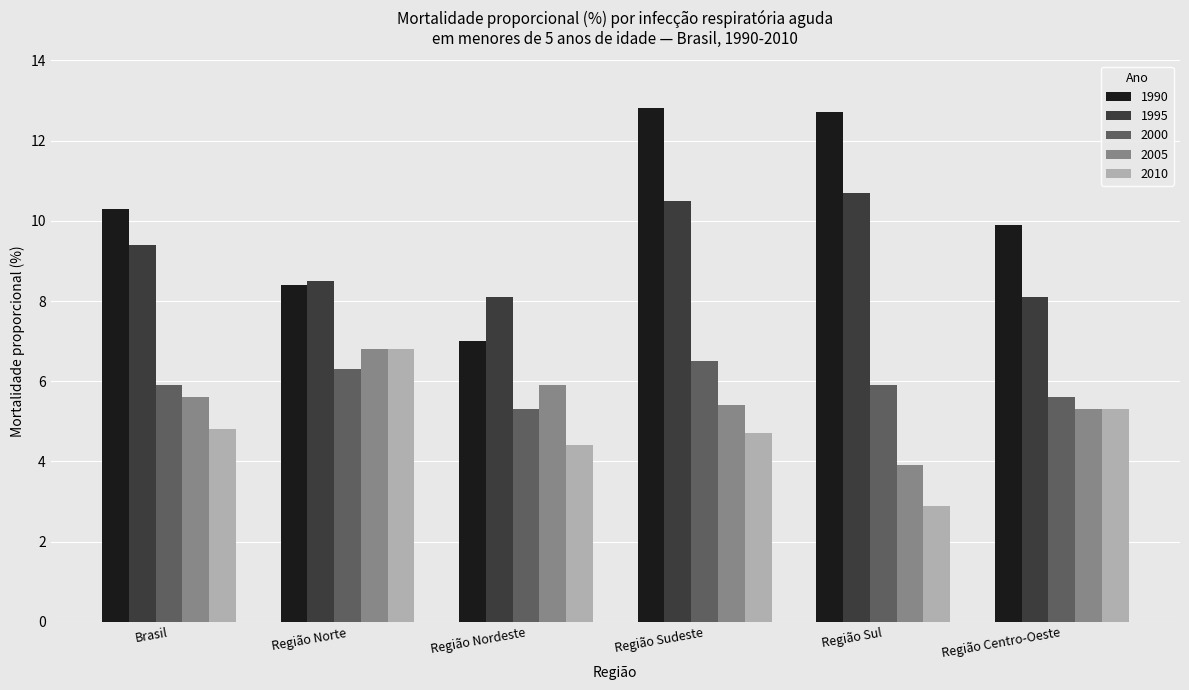

What is the lowest value of the 1995 series?

8.1